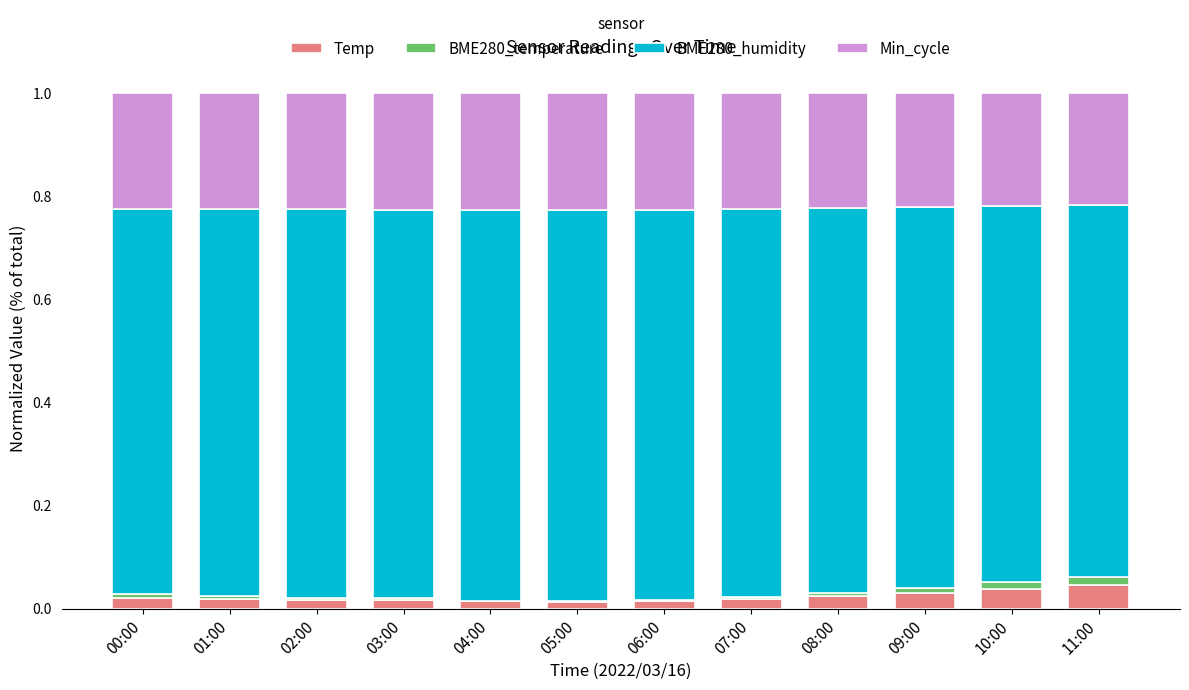

How many data points does each series have?

12